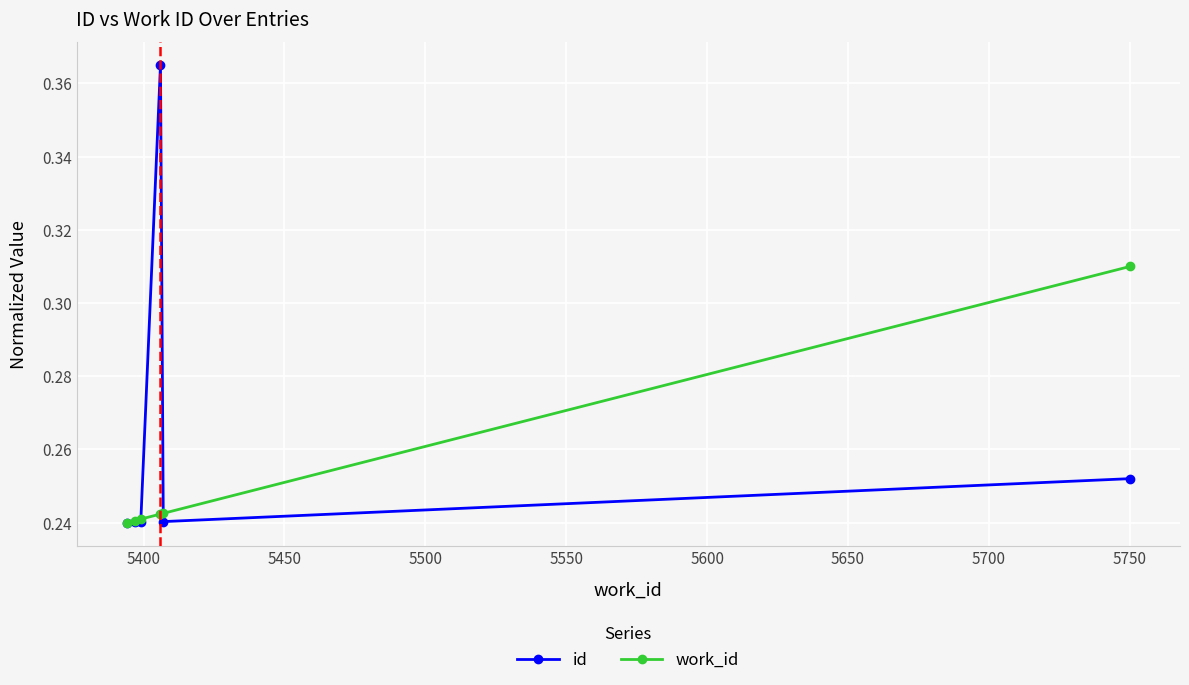

True or false: id has more than 0 points higher than both neighbors.

True